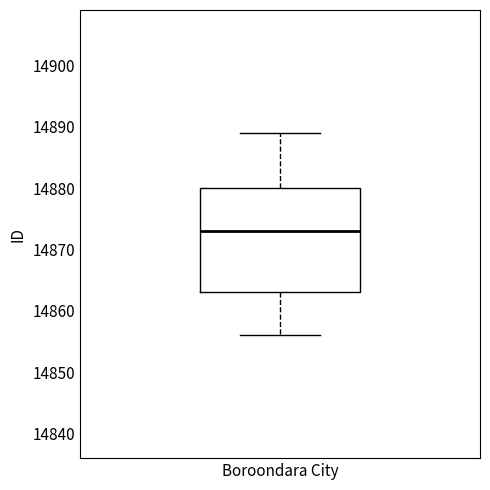

Transcribe this box plot: give where the median line is, the range the box spans, and where the two whiskers end, as read against the y-axis. The values are not printed on the chart, so give them approximately, as read against the axis.

median 14873, box 14863 to 14880, whiskers 14856 to 14889